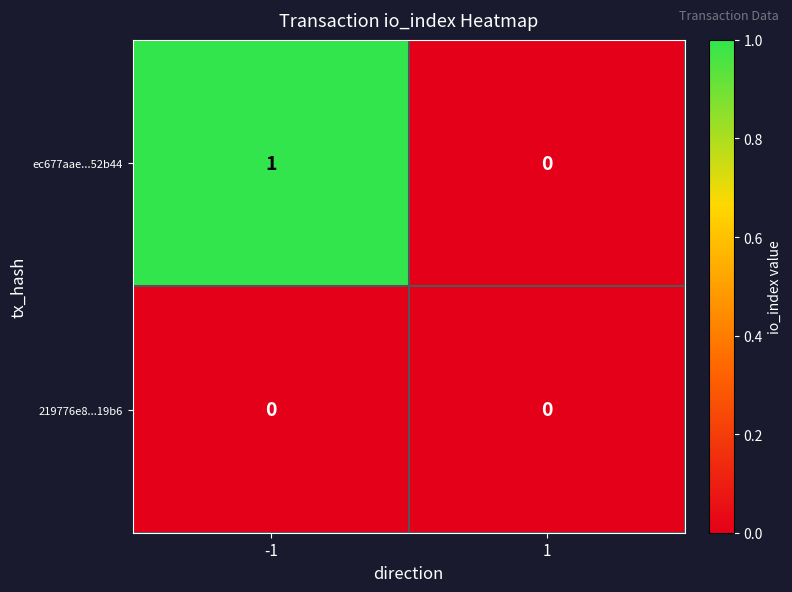

Which series changed the most between -1 and 1?

ec677aae...52b44